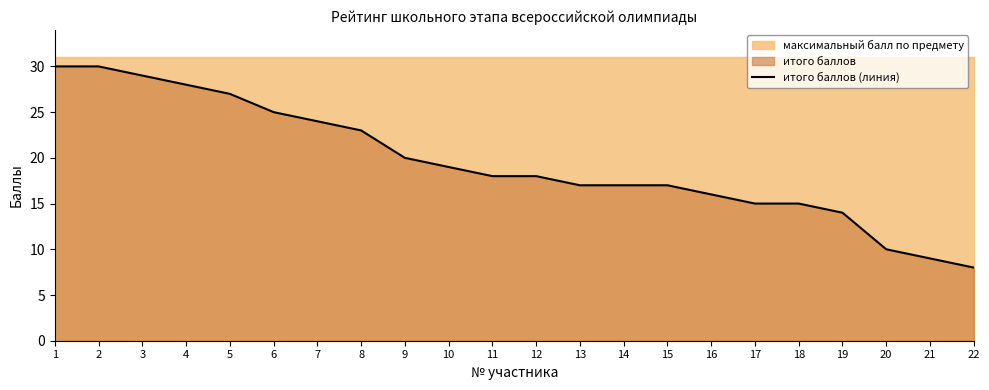

What is the smallest value displayed?

8